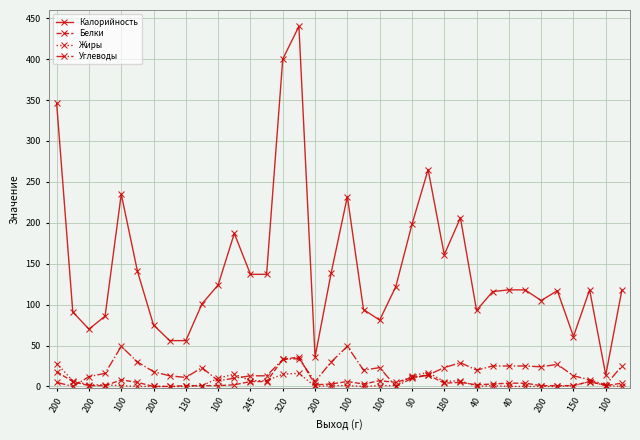

How many data points does each series have?

36